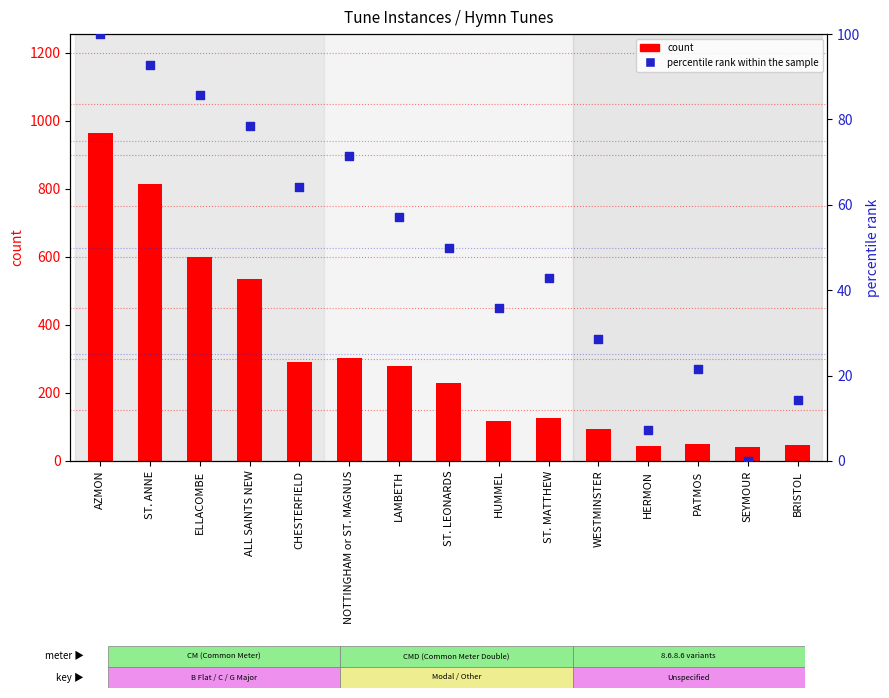

Which series contains the lowest Y value?

percentile rank within the sample